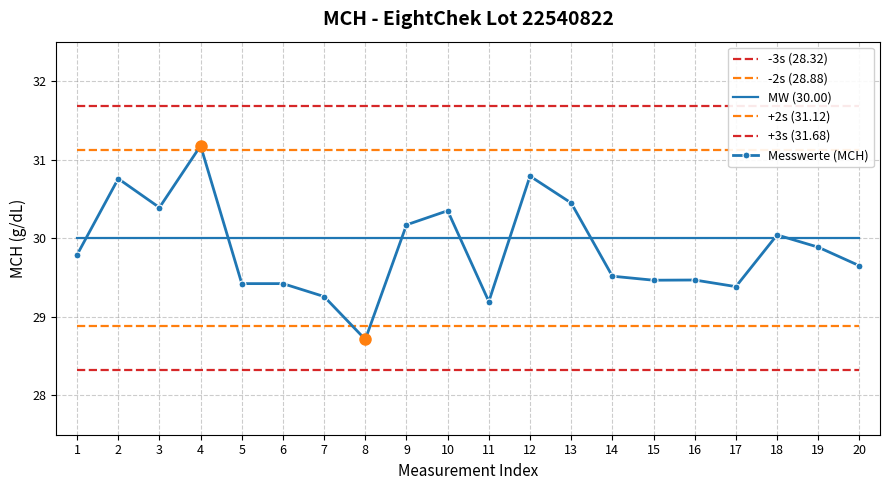

Reading right to left, list all the values displayed in this chart.

-3s (28.32): 20=28.3	19=28.3	18=28.3	17=28.3	16=28.3	15=28.3	14=28.3	13=28.3	12=28.3	11=28.3	10=28.3	9=28.3	8=28.3	7=28.3	6=28.3	5=28.3	4=28.3	3=28.3	2=28.3	1=28.3
-2s (28.88): 20=28.9	19=28.9	18=28.9	17=28.9	16=28.9	15=28.9	14=28.9	13=28.9	12=28.9	11=28.9	10=28.9	9=28.9	8=28.9	7=28.9	6=28.9	5=28.9	4=28.9	3=28.9	2=28.9	1=28.9
MW (30.00): 20=30.0	19=30.0	18=30.0	17=30.0	16=30.0	15=30.0	14=30.0	13=30.0	12=30.0	11=30.0	10=30.0	9=30.0	8=30.0	7=30.0	6=30.0	5=30.0	4=30.0	3=30.0	2=30.0	1=30.0
+2s (31.12): 20=31.1	19=31.1	18=31.1	17=31.1	16=31.1	15=31.1	14=31.1	13=31.1	12=31.1	11=31.1	10=31.1	9=31.1	8=31.1	7=31.1	6=31.1	5=31.1	4=31.1	3=31.1	2=31.1	1=31.1
+3s (31.68): 20=31.7	19=31.7	18=31.7	17=31.7	16=31.7	15=31.7	14=31.7	13=31.7	12=31.7	11=31.7	10=31.7	9=31.7	8=31.7	7=31.7	6=31.7	5=31.7	4=31.7	3=31.7	2=31.7	1=31.7
Messwerte (MCH): 20=29.6	19=29.9	18=30.0	17=29.4	16=29.5	15=29.5	14=29.5	13=30.4	12=30.8	11=29.2	10=30.3	9=30.2	8=28.7	7=29.3	6=29.4	5=29.4	4=31.2	3=30.4	2=30.8	1=29.8